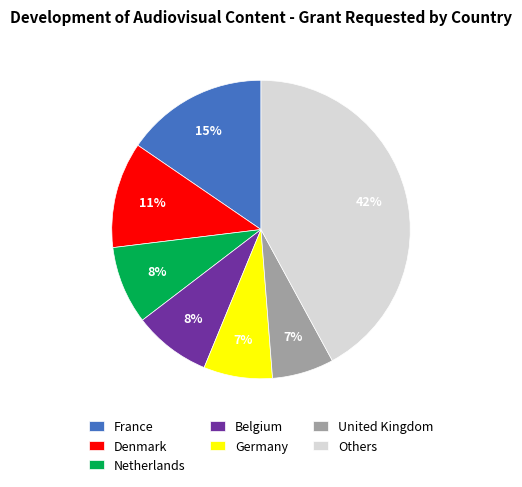

How many segments does this pie chart have?

7